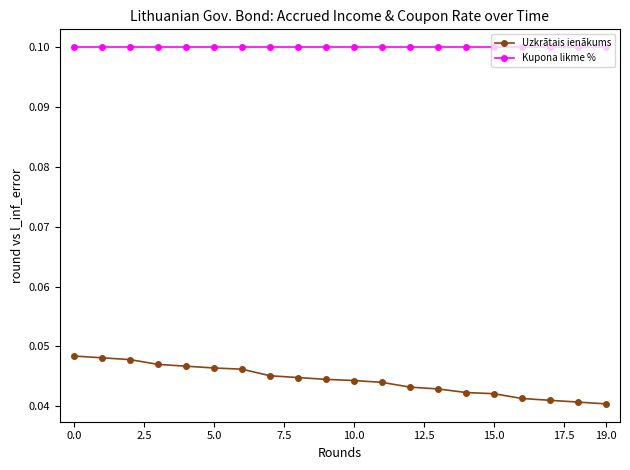

What is the sum of all Uzkrātais ienākums values?

0.9